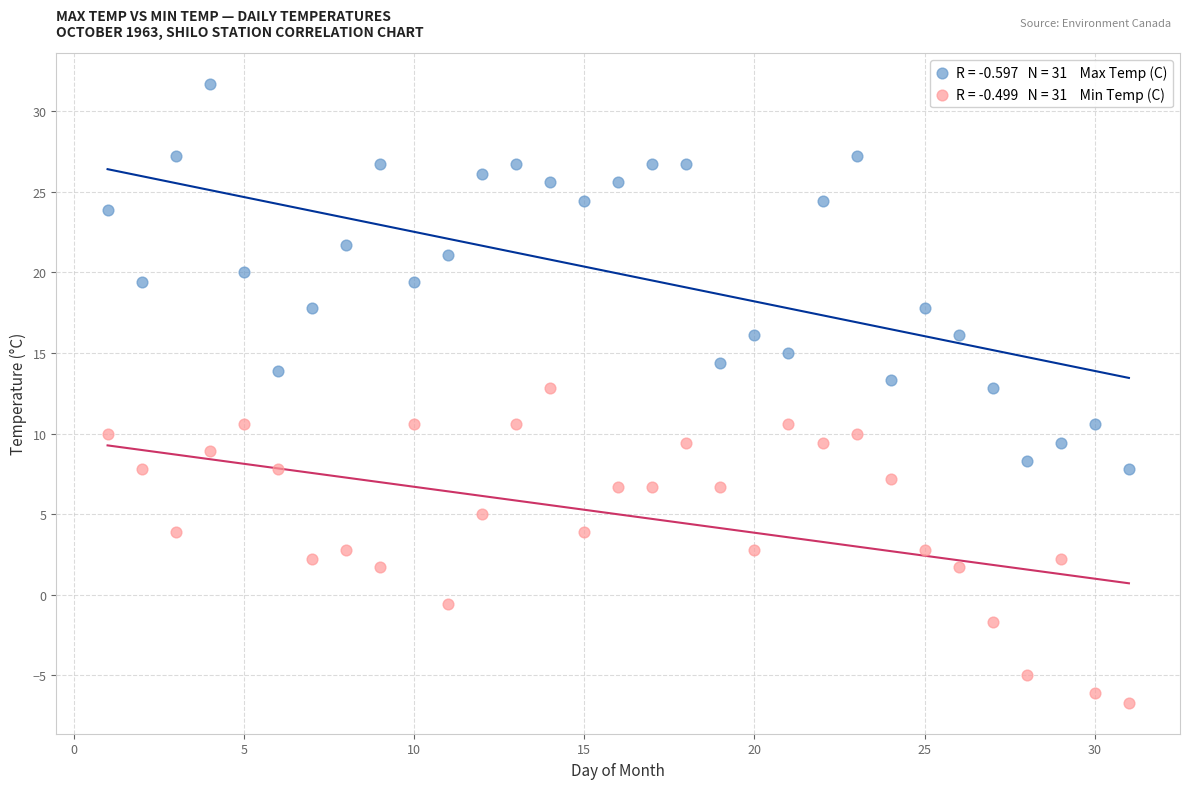

Across all data points, what is the range of Y values (max minus min)?

38.4